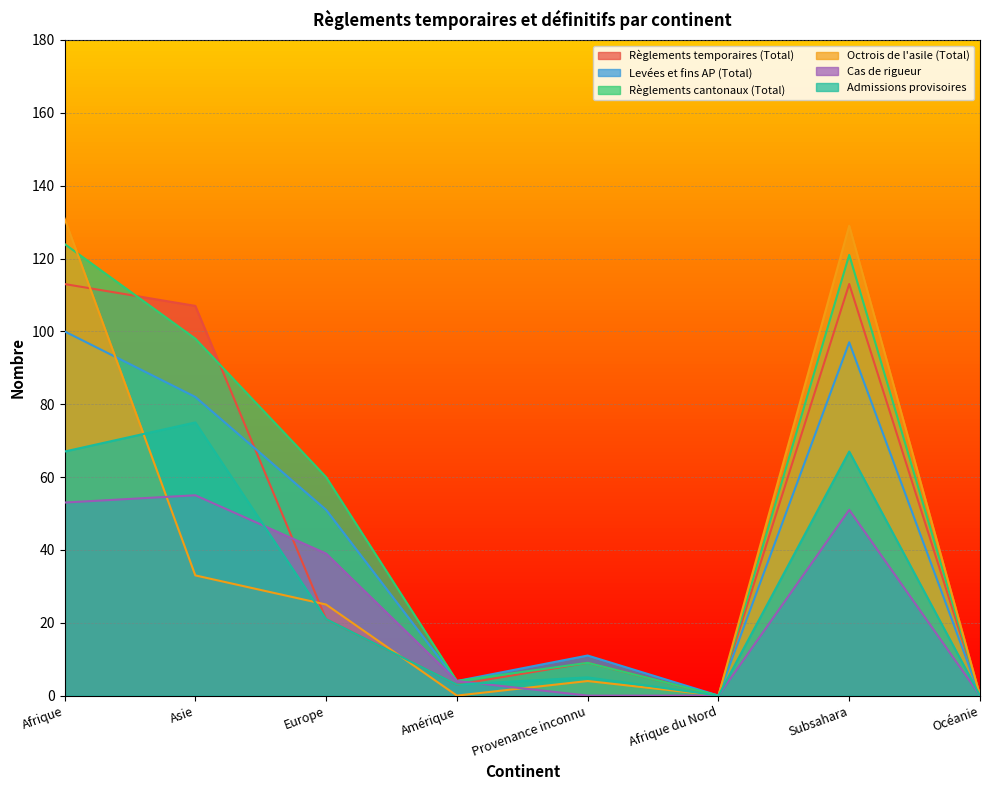

What is the sum of all Octrois de l'asile (Total) values?

322